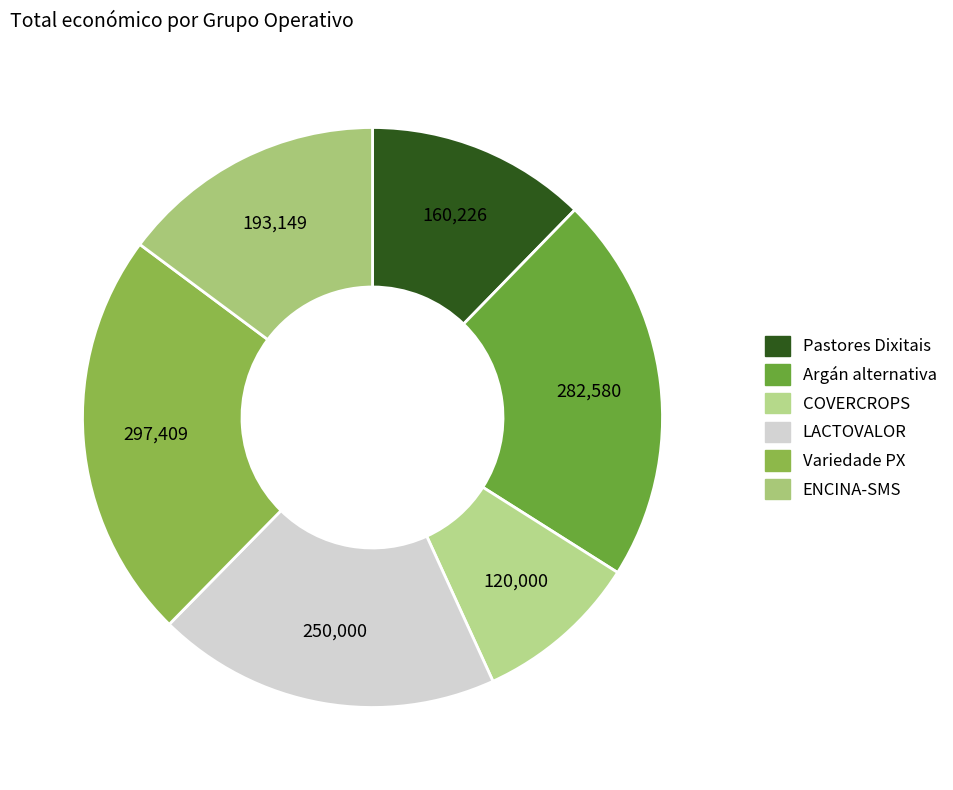

The Pastores Dixitais slice represents 12% of the pie. True or false?

True